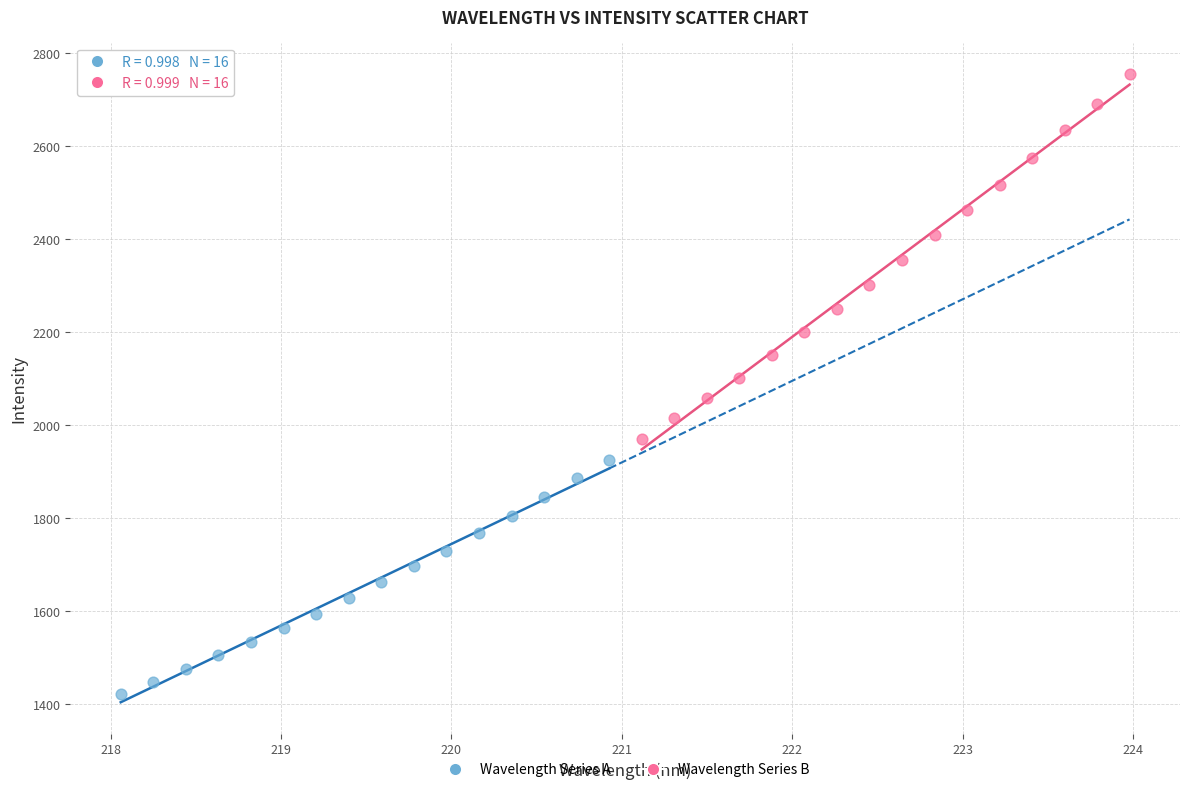

Which series reaches the maximum Y coordinate?

Wavelength Series B